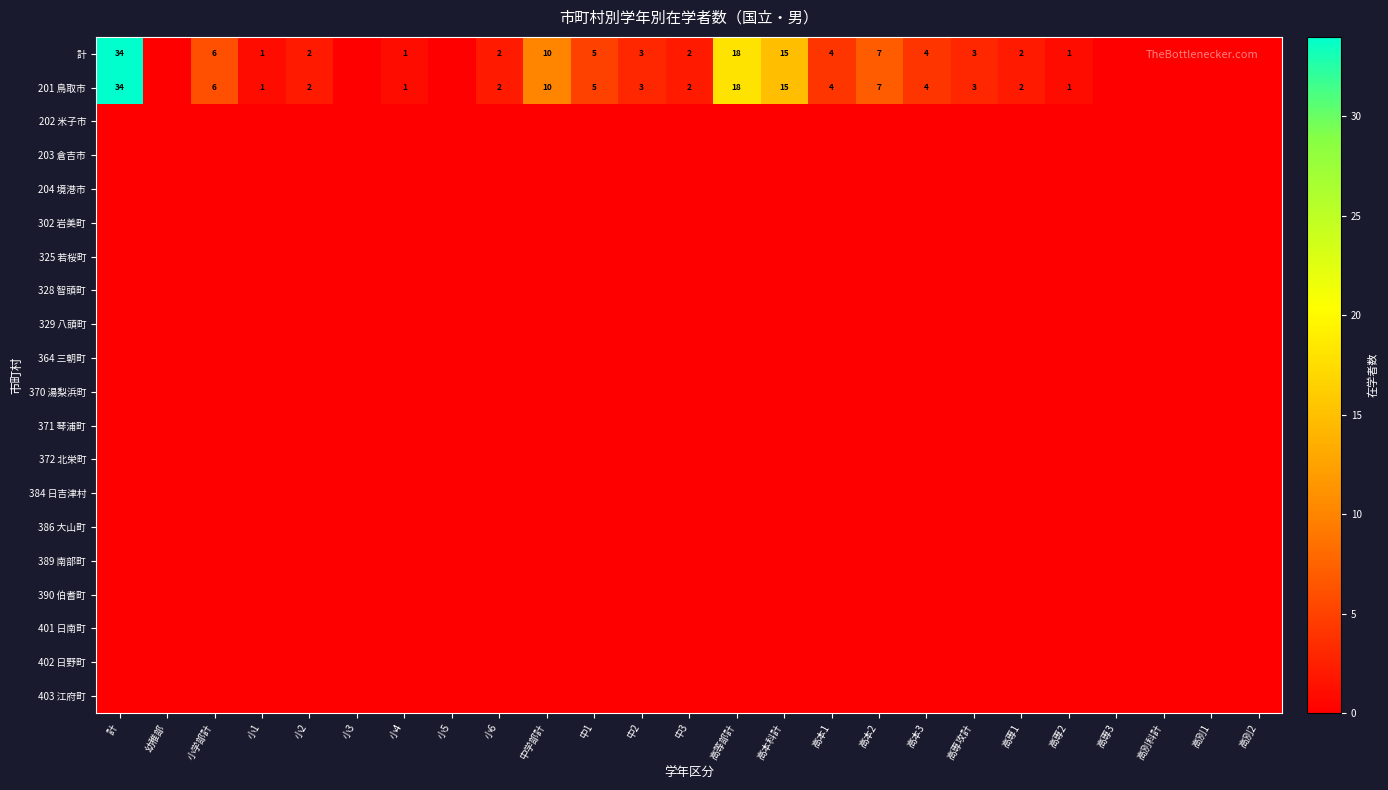

The 計 series shows 1 at 高専2. True or false?

True